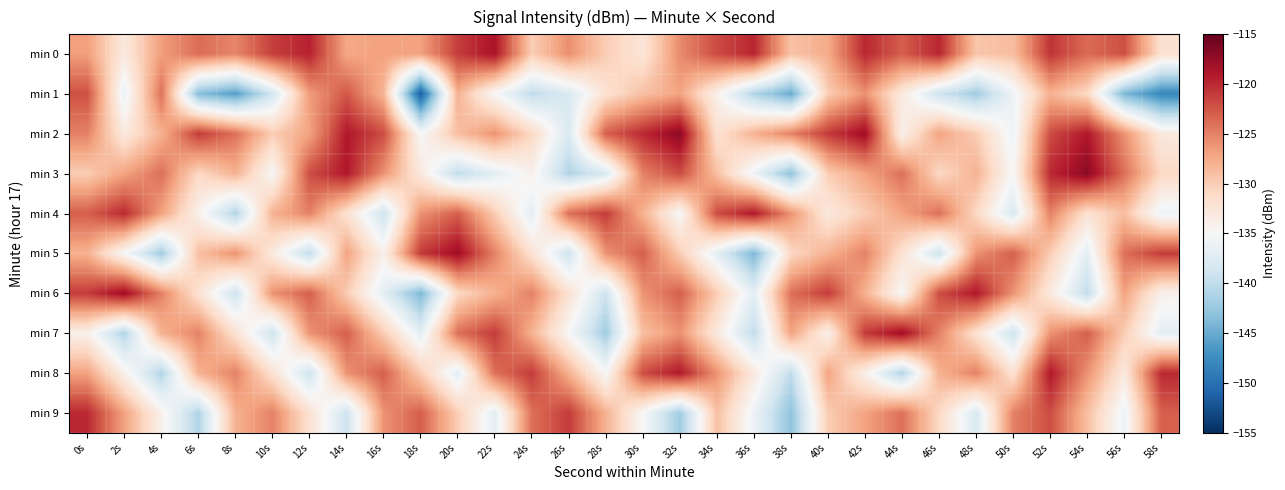

At 12s, list the series in order from largest to smallest.

min 0, min 3, min 6, min 4, min 7, min 1, min 2, min 9, min 8, min 5